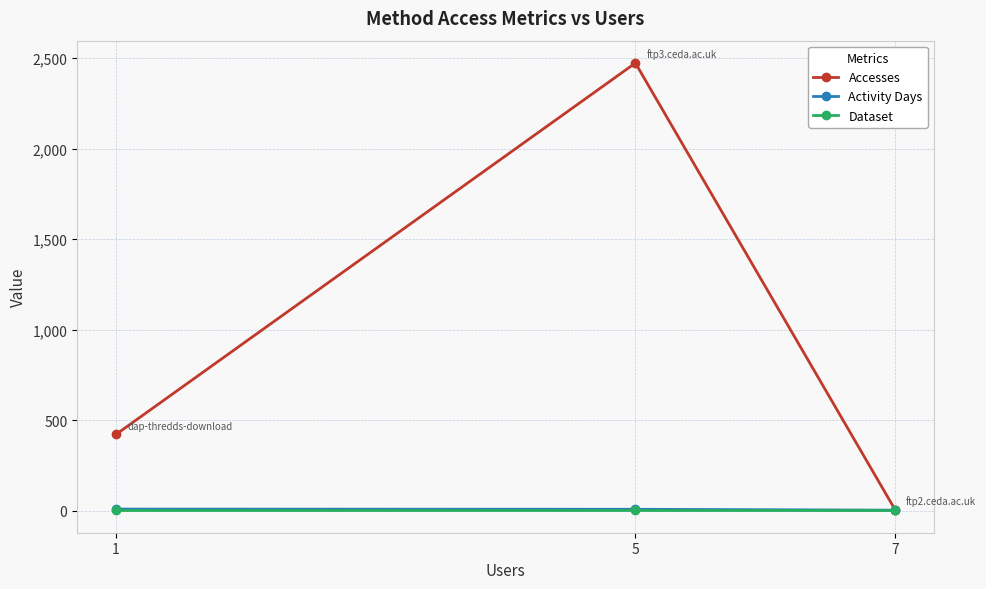

How many lines are shown in the chart?

3